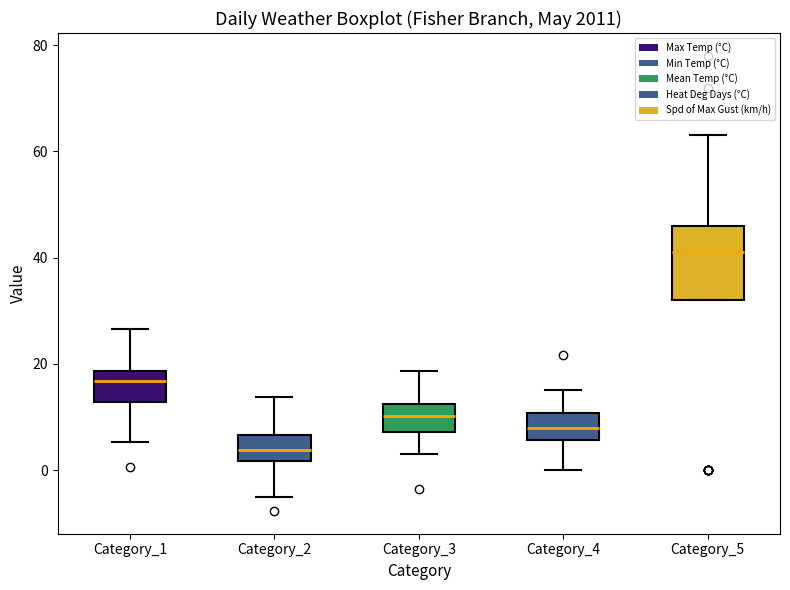

Reading left to right, transcribe this box plot: for each box, give where its median line is, the range the box spans, and where its two whiskers end, as read against the y-axis. The values are not printed on the chart, so give them approximately, as read against the axis.

Category_1: median 16, box 12 to 18, whiskers 6 to 26
Category_2: median 4, box 2 to 6, whiskers -4 to 14
Category_3: median 10, box 8 to 12, whiskers 4 to 18
Category_4: median 8, box 6 to 10, whiskers 0 to 16
Category_5: median 42, box 32 to 46, whiskers 32 to 64